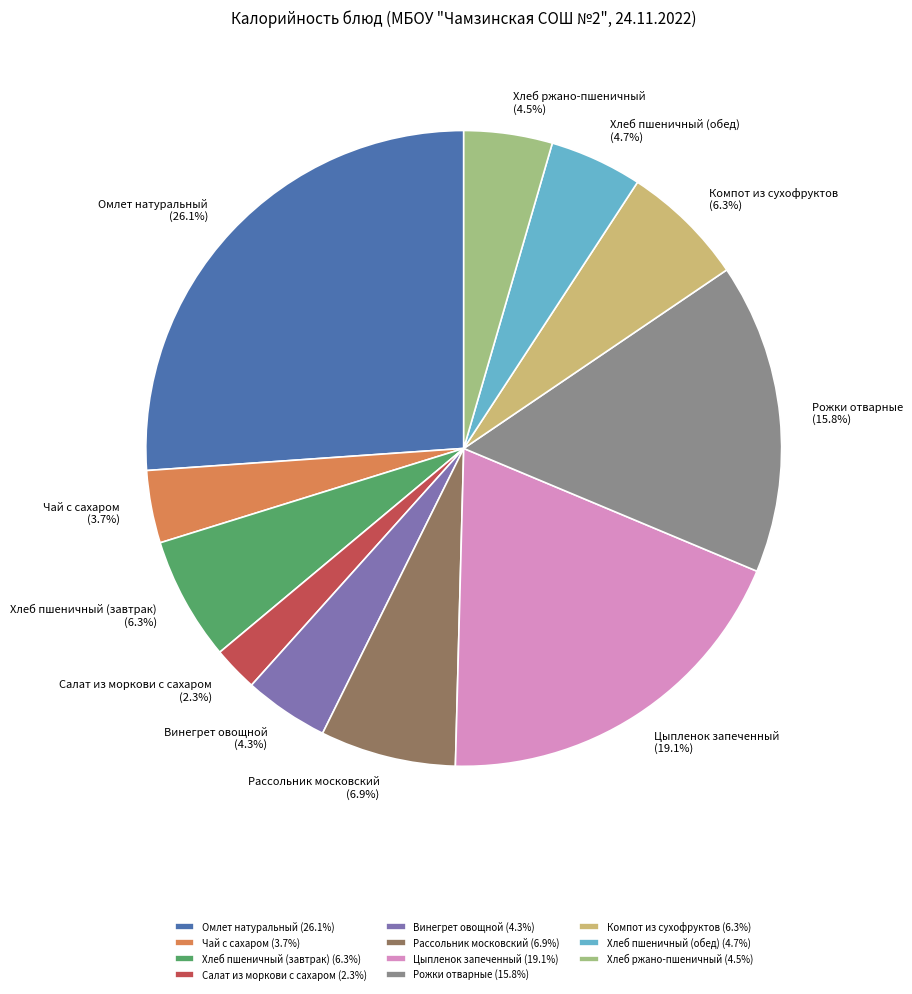

Do Винегрет овощной and Рожки отварные together represent more than half of the pie?

No